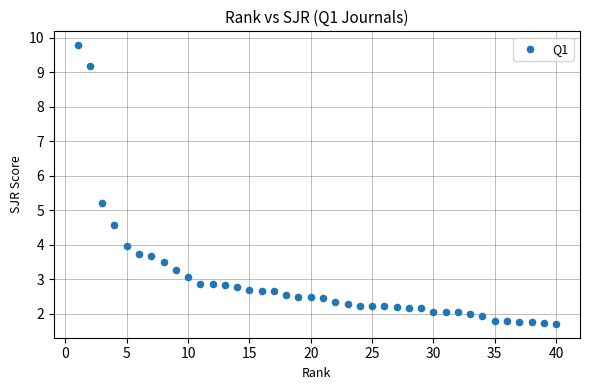

What is the range of Y values (max minus min)?

8.1